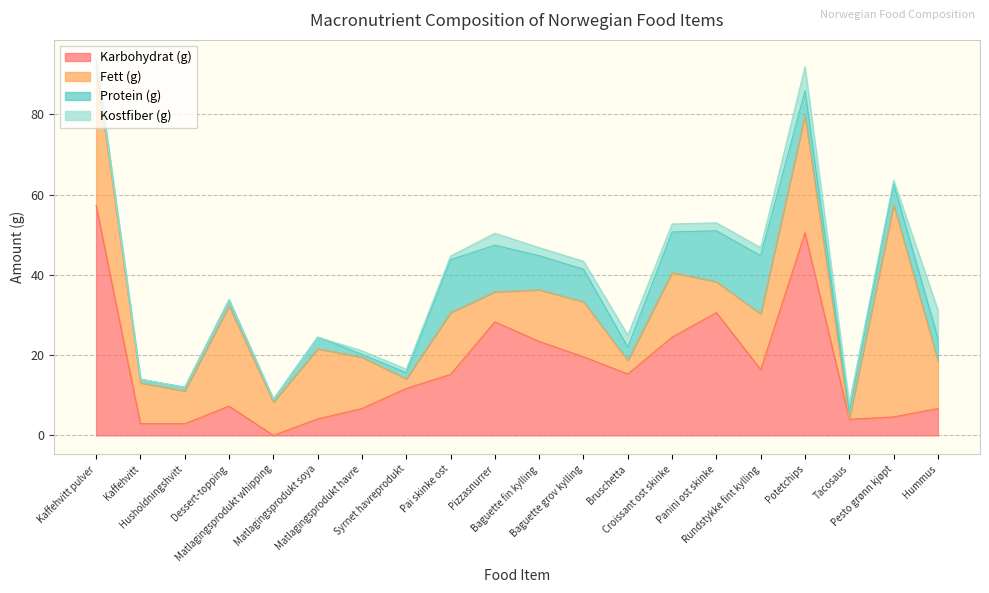

Rank the series at Croissant ost skinke from highest to lowest value.

Karbohydrat (g), Fett (g), Protein (g), Kostfiber (g)